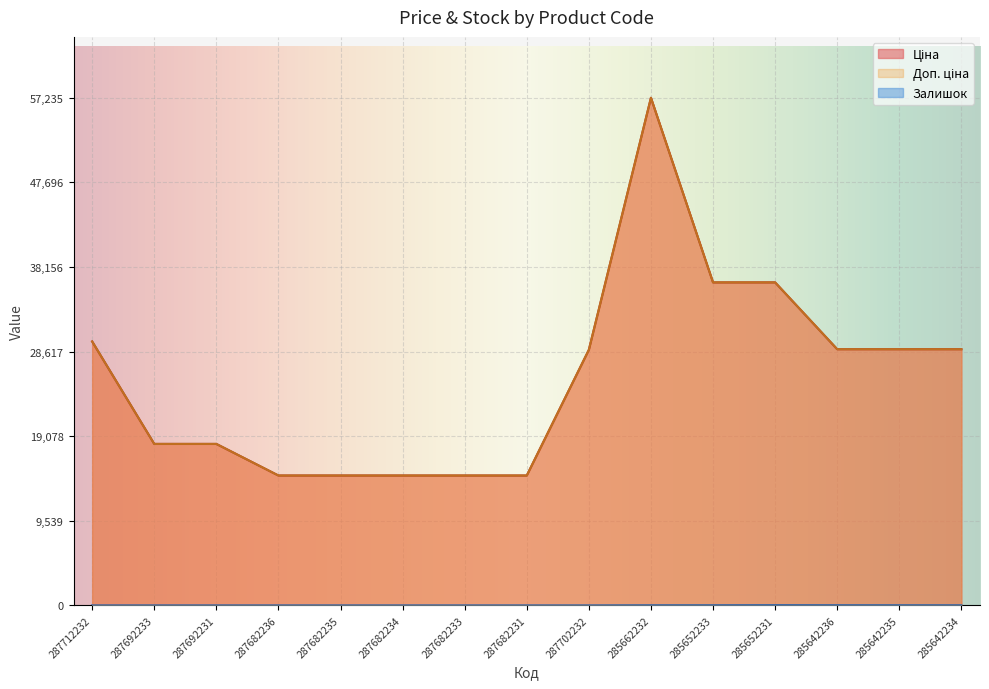

Reading left to right, list all the values displayed in this chart.

Ціна: 29761.5	18212.0	18212.0	14649.6	14649.6	14649.6	14649.6	14649.6	28821.8	57235.5	36424.0	36424.0	28890.3	28890.3	28890.3
Доп. ціна: 29761.5	18212.0	18212.0	14649.6	14649.6	14649.6	14649.6	14649.6	28821.8	57235.5	36424.0	36424.0	28890.3	28890.3	28890.3
Залишок: 0.0	0.0	0.0	0.0	0.0	0.0	0.0	0.0	0.0	13.0	15.0	24.0	17.0	14.0	11.0